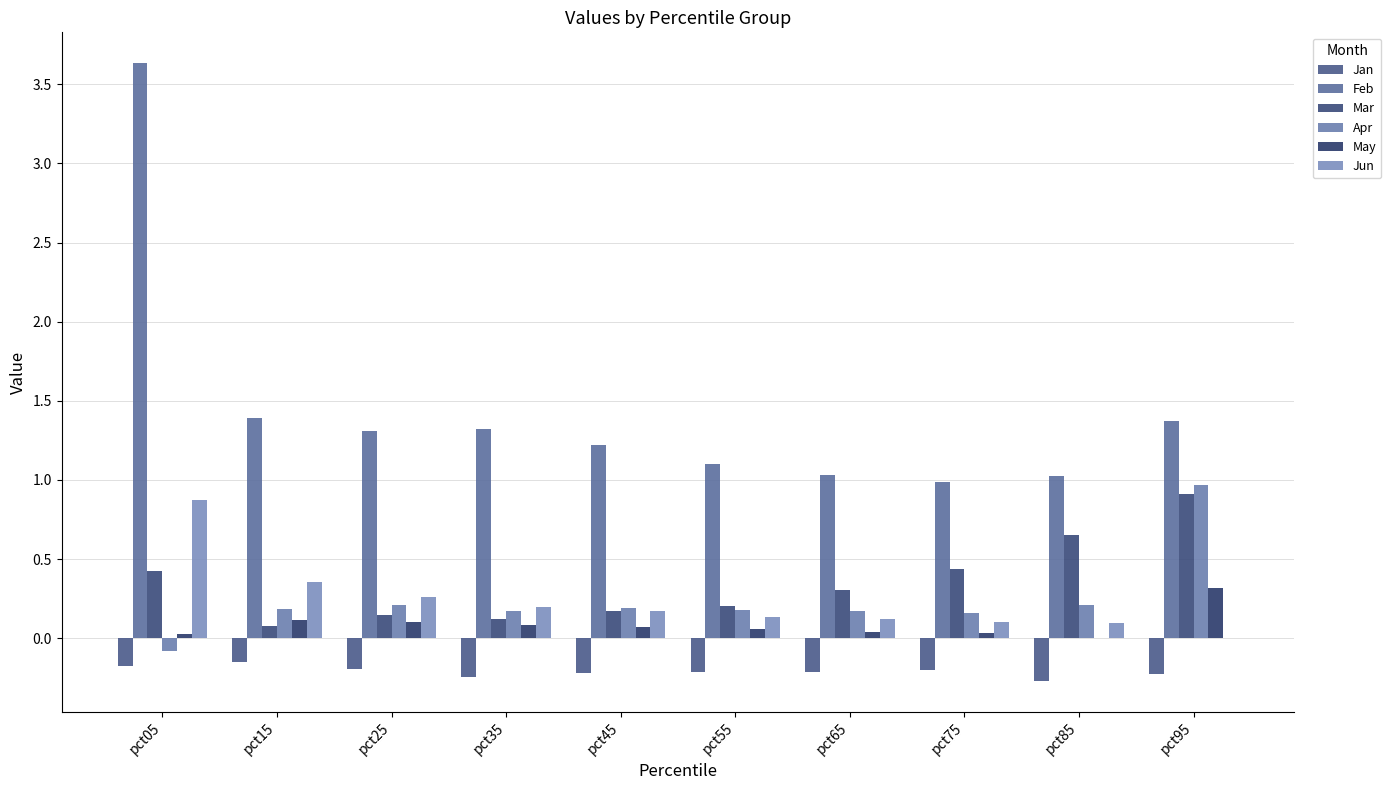

Between pct15 and pct45, which is larger?

pct15